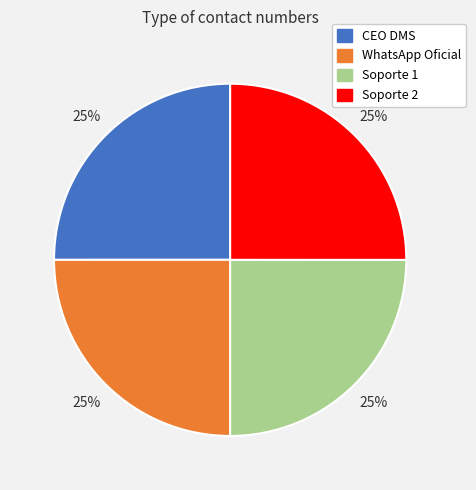

To the nearest percent, what is the combined percentage of Soporte 2 and WhatsApp Oficial?

50%